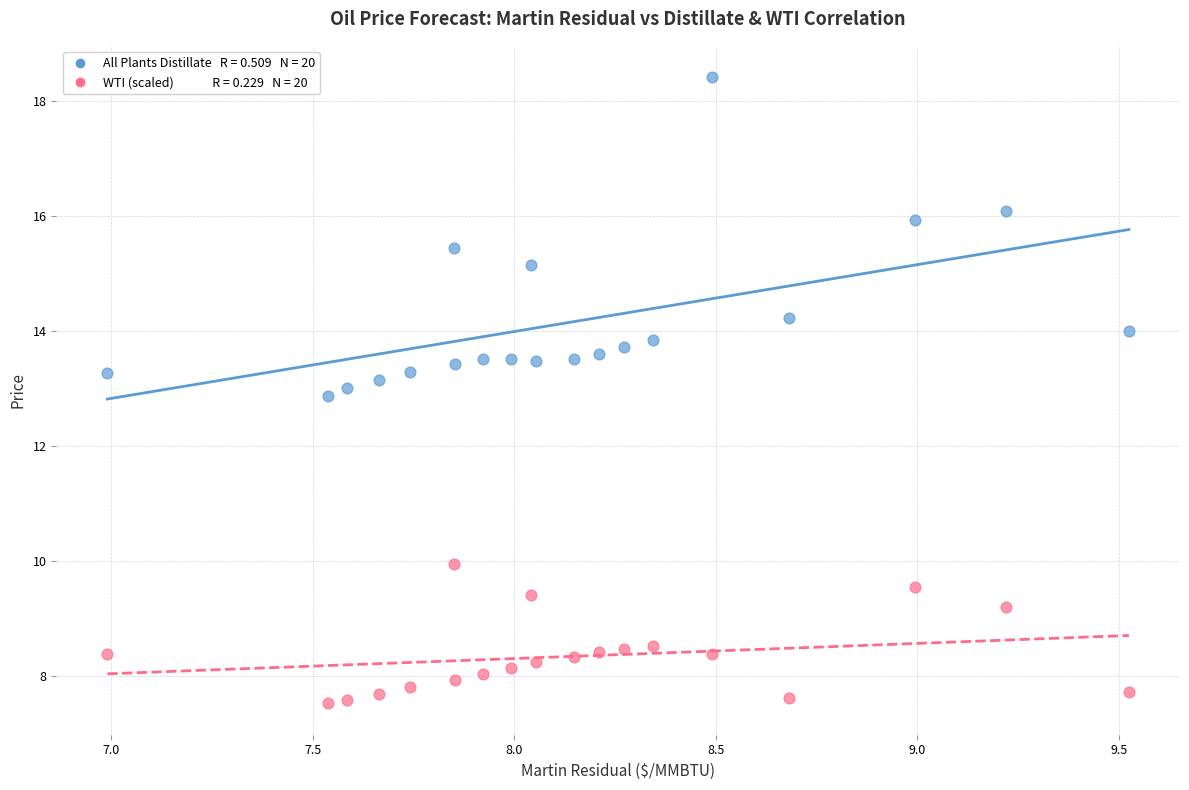

Across all data points, what is the range of Y values (max minus min)?

10.9